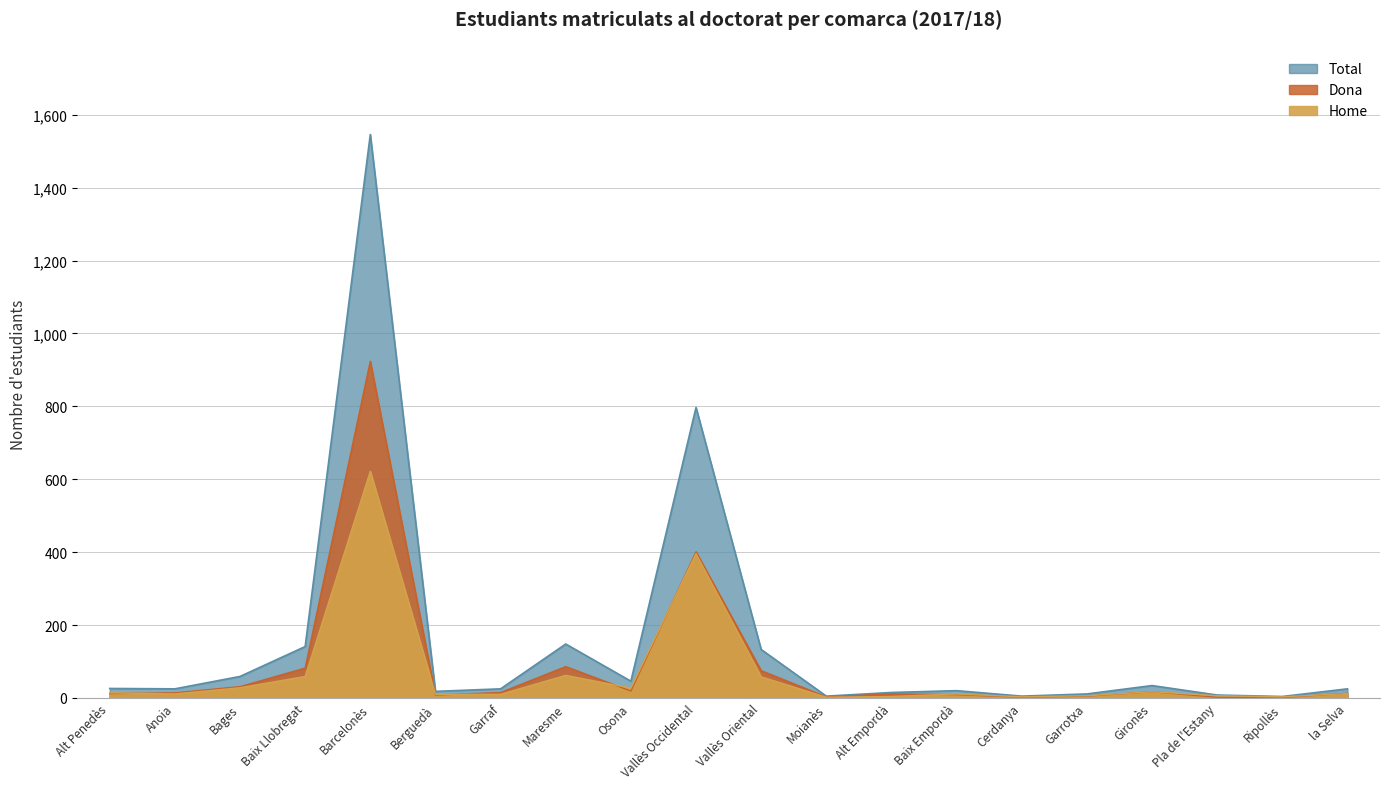

What is the label of the 18th point from the left?

Pla de l'Estany